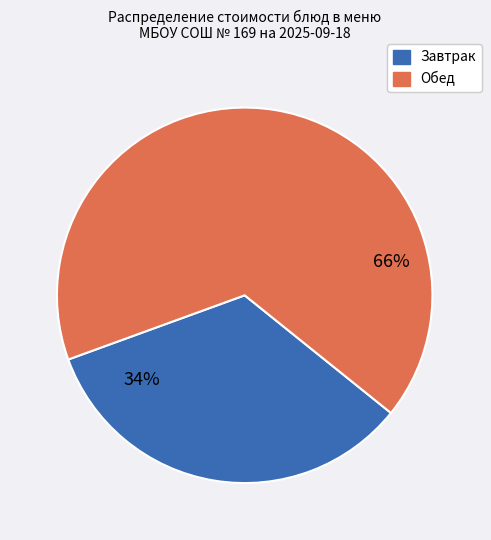

Does any single category account for the majority?

Yes